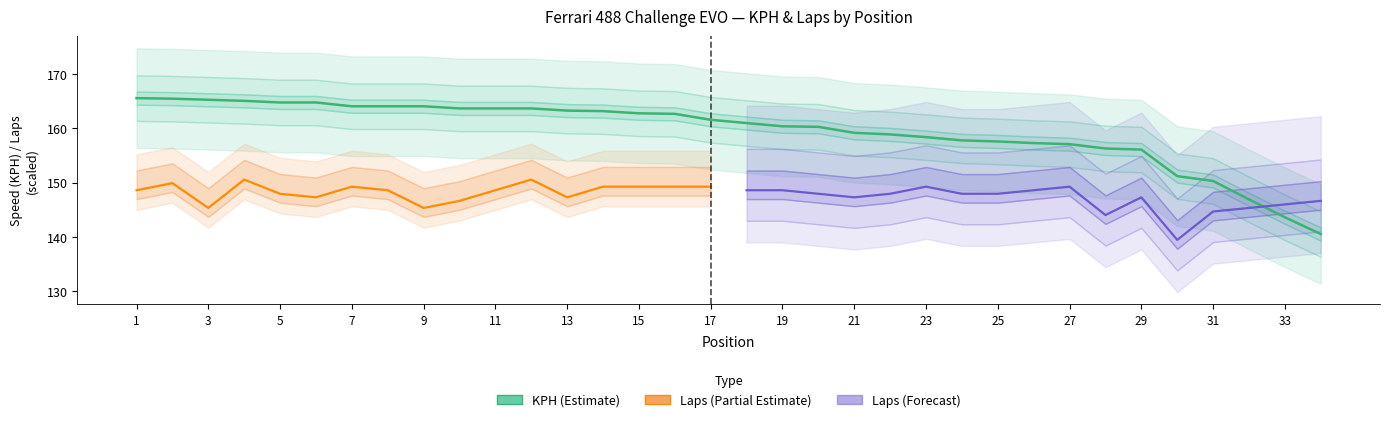

What is the sum of the values at 2 and 3?

330.8